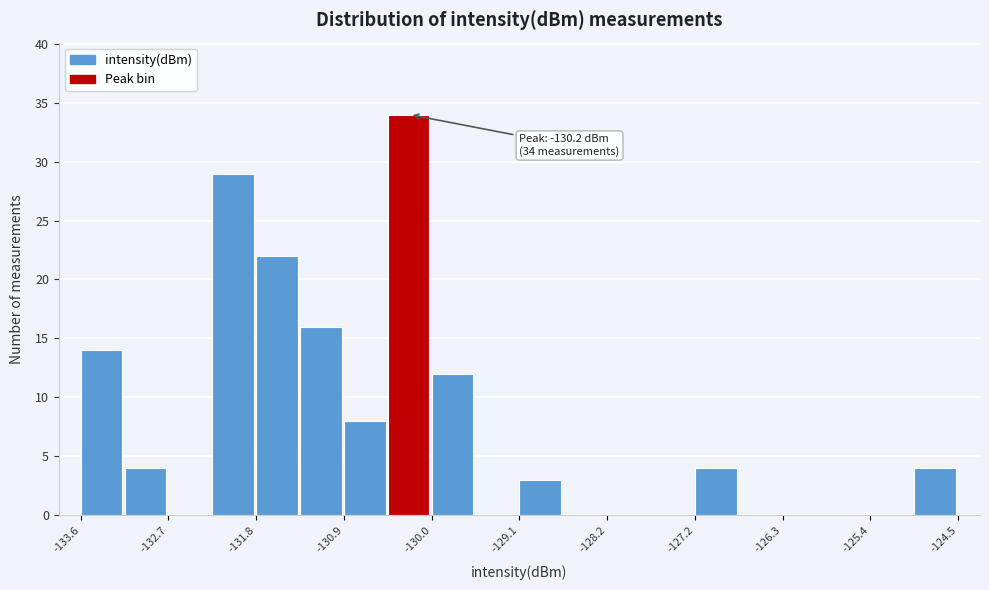

Over which range of the x-axis is the bar tallest?

-130.4 to -130.0